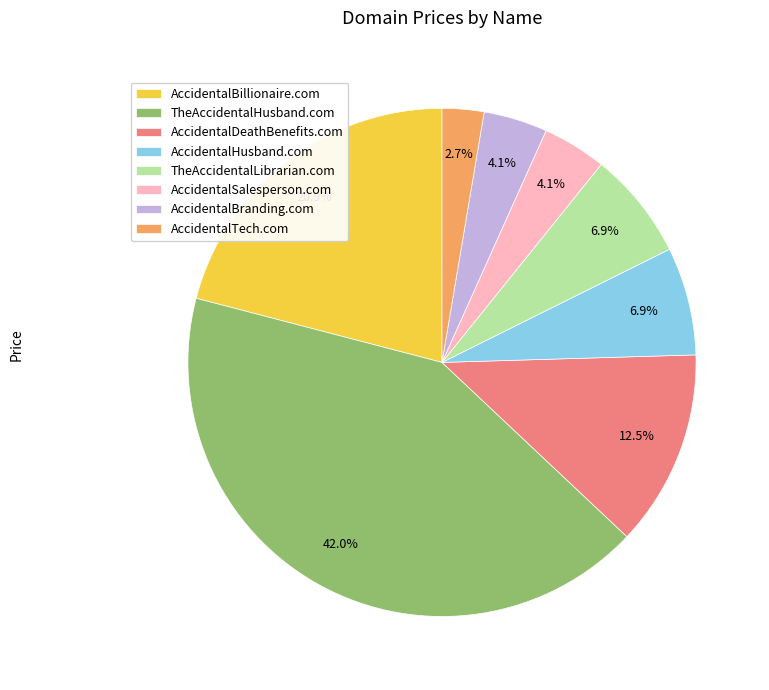

To the nearest percent, what is the difference between the largest and smallest slice percentages?

39%